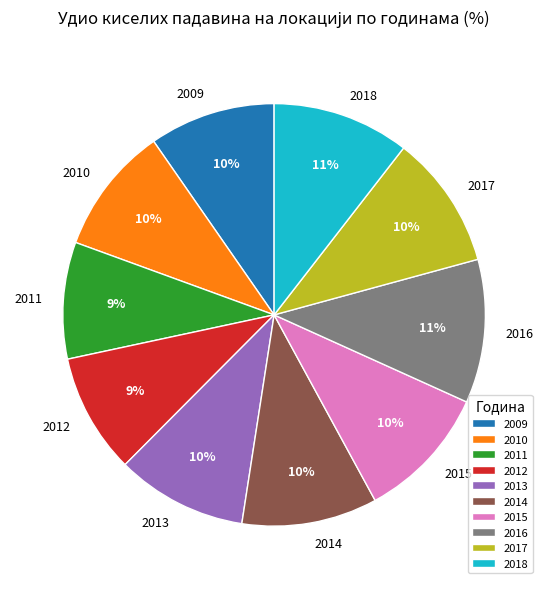

Does 2015 represent more than half of the total?

No